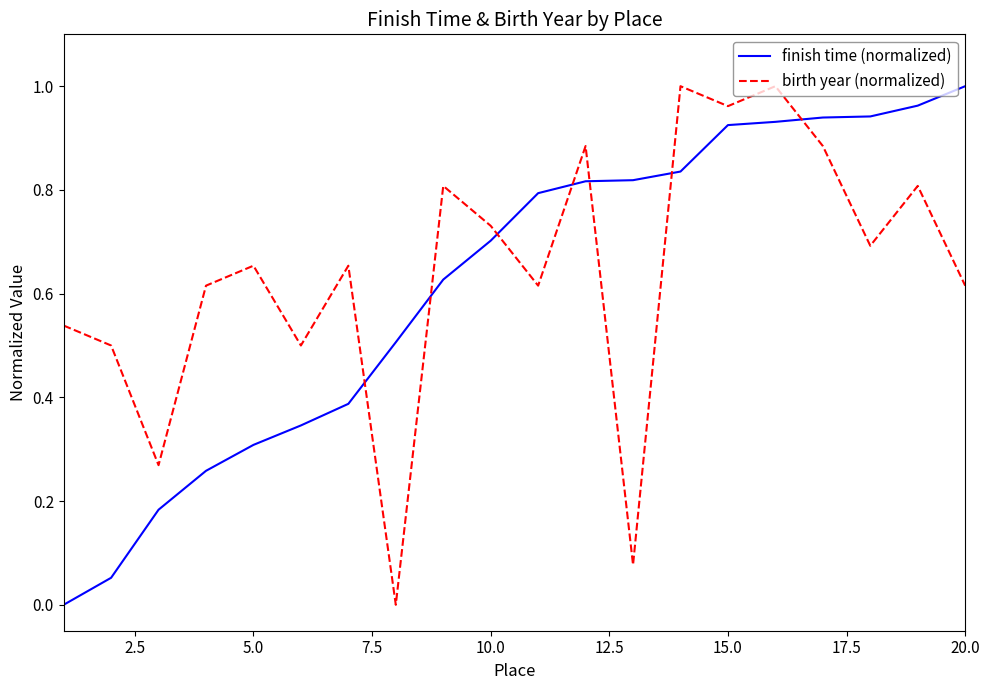

True or false: finish time (normalized) and birth year (normalized) cross at least once.

True